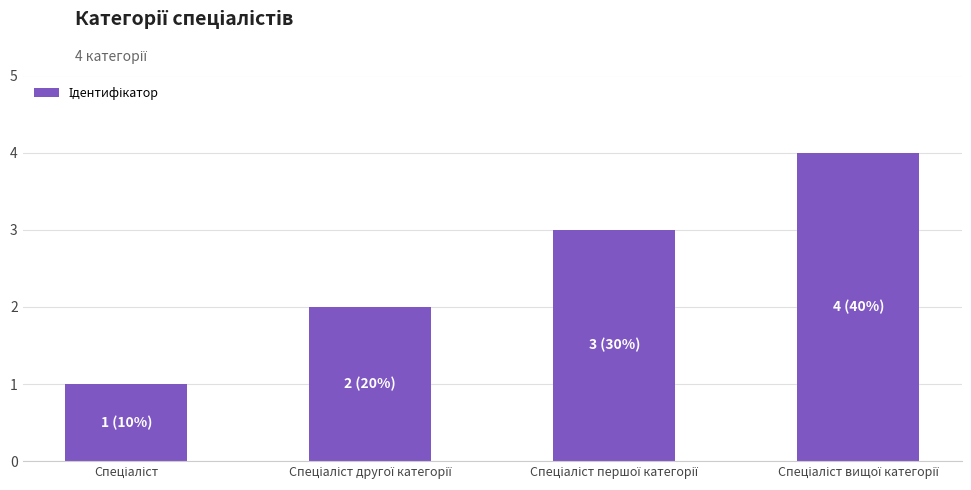

What is the greatest value displayed?

4